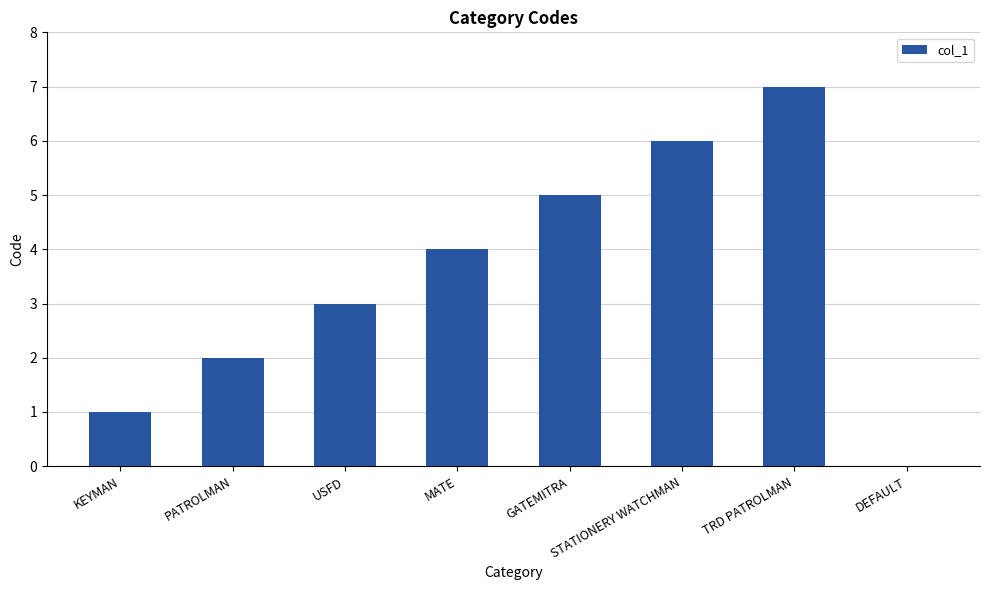

What is the difference between the values at MATE and GATEMITRA?

1